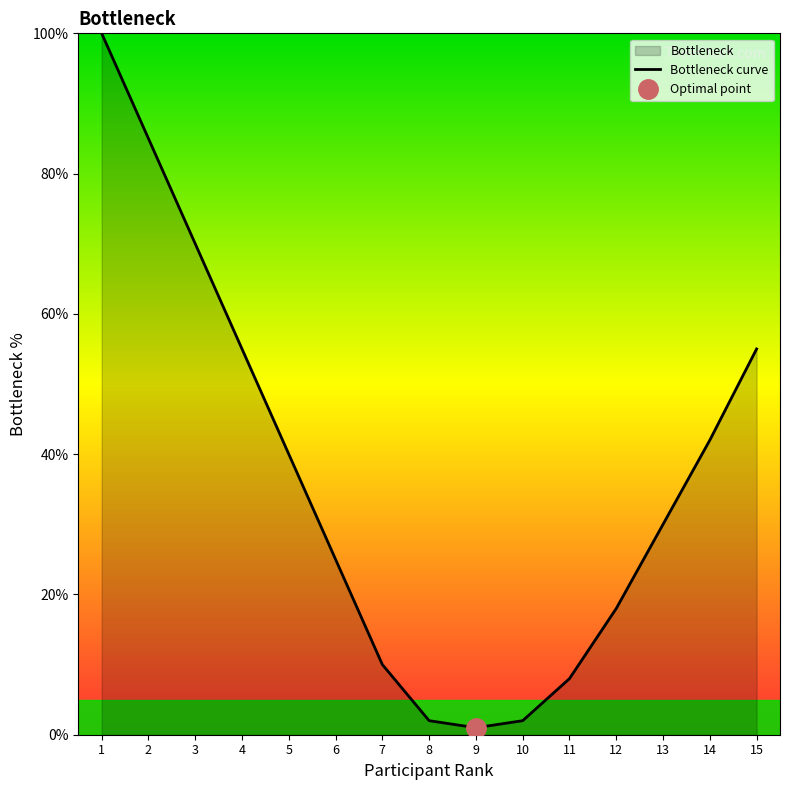

What is the value of the 7th point from the left?

10